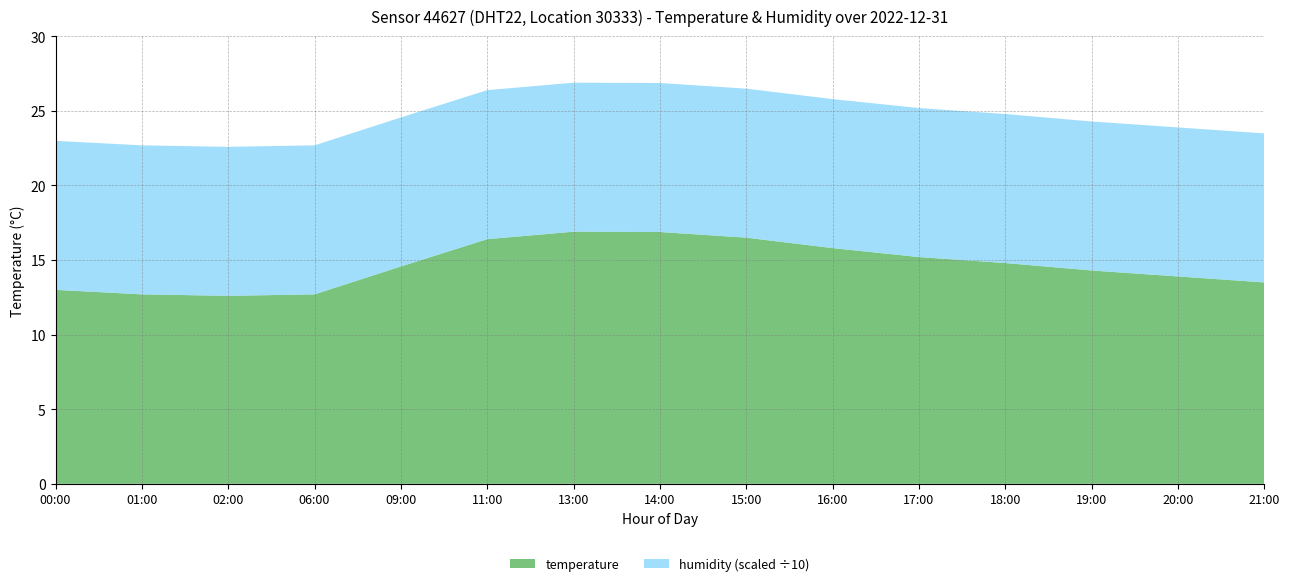

Reading left to right, what are all the values shown in this chart?

temperature: 00:00=13.0	01:00=12.7	02:00=12.6	06:00=12.7	09:00=14.6	11:00=16.4	13:00=16.9	14:00=16.9	15:00=16.5	16:00=15.8	17:00=15.2	18:00=14.8	19:00=14.3	20:00=13.9	21:00=13.5
humidity: 00:00=99.9	01:00=99.9	02:00=99.9	06:00=99.9	09:00=99.9	11:00=99.9	13:00=99.9	14:00=99.9	15:00=99.9	16:00=99.9	17:00=99.9	18:00=99.9	19:00=99.9	20:00=99.9	21:00=99.9